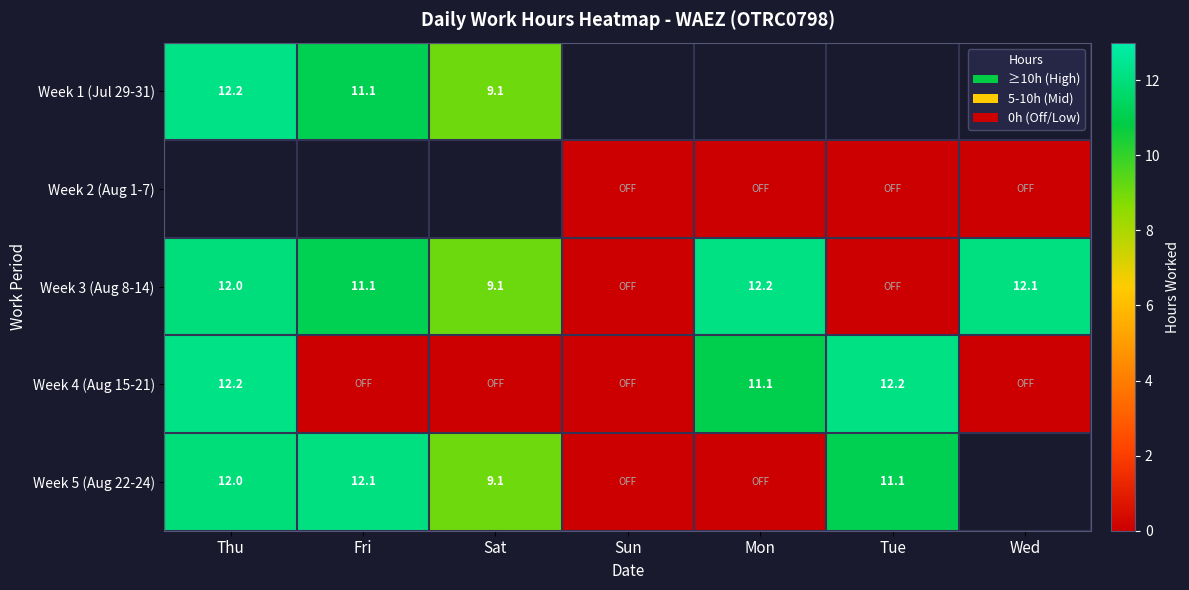

What is the difference between the highest and lowest values at Sat?

9.1